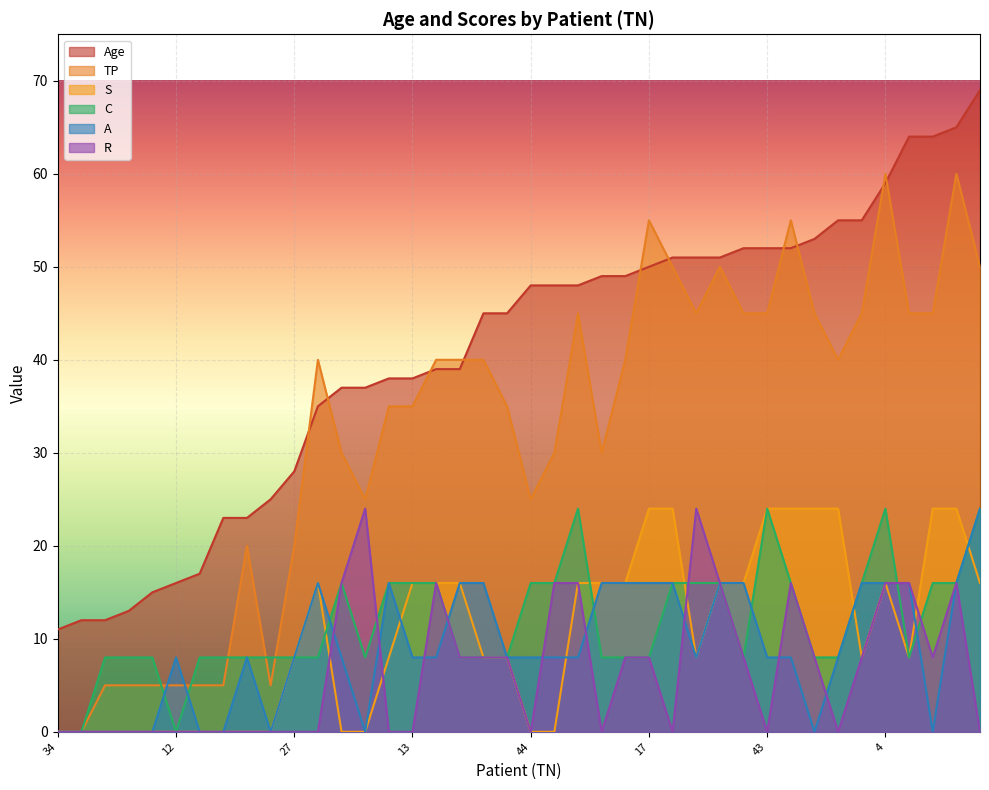

Which label corresponds to the smallest value in the chart?

34